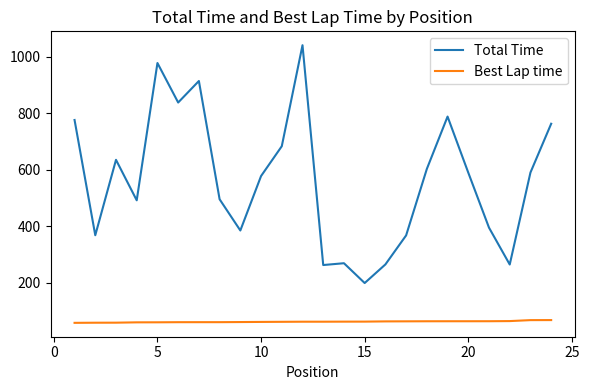

Which series has the widest spread of values?

Total Time